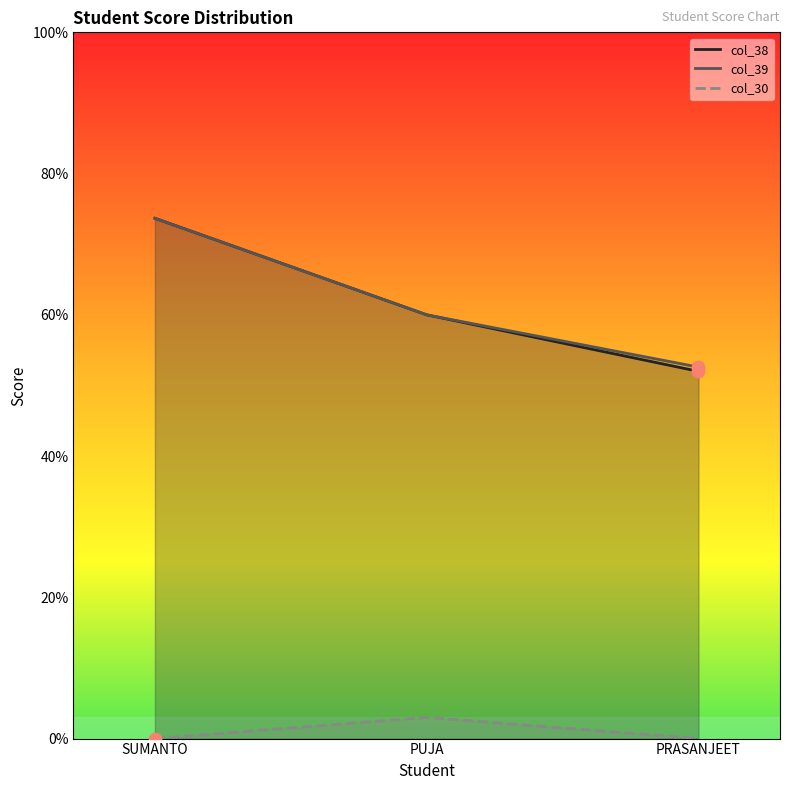

Which series reaches the maximum Y coordinate?

col_38